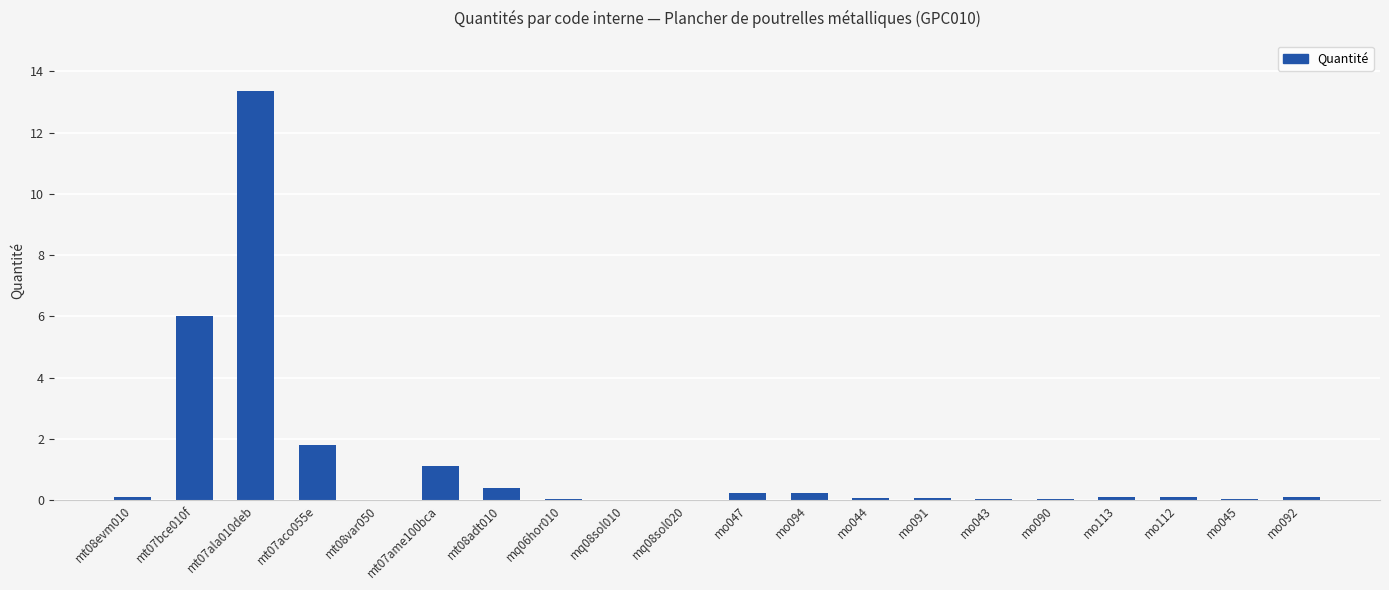

Between mt07bce010f and mo045, which is larger?

mt07bce010f